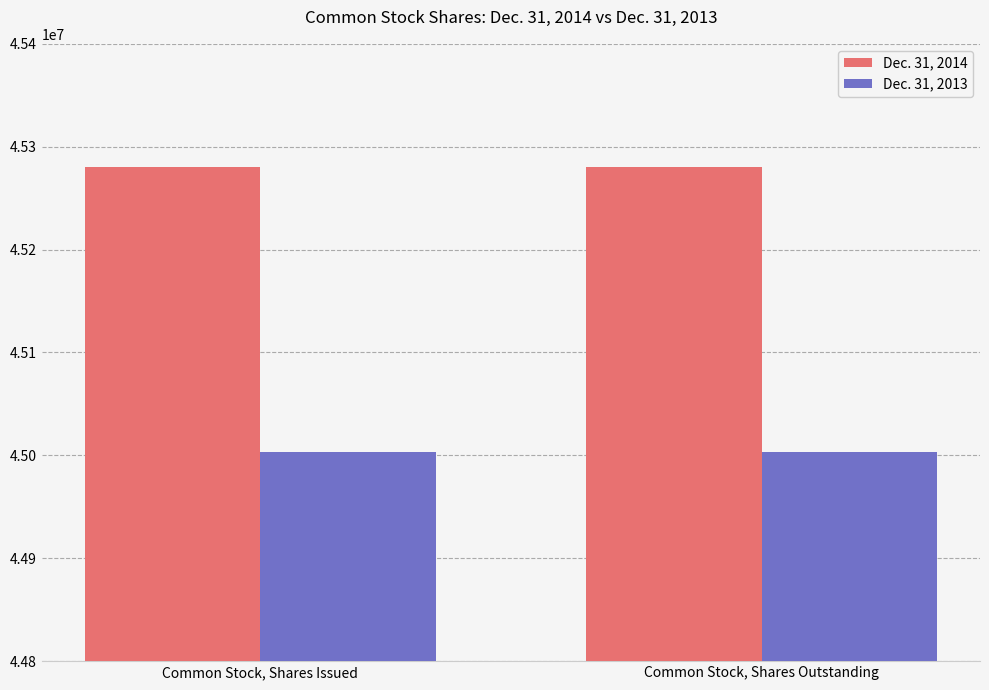

What is the difference between the highest and lowest values at Common Stock, Shares Issued?

277171